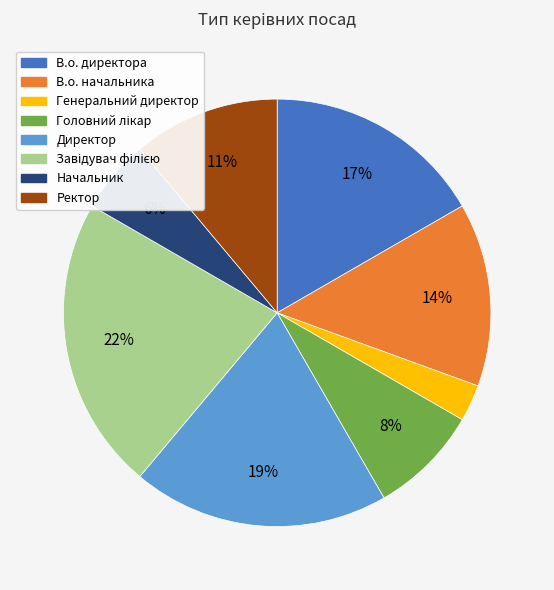

Combined, do В.о. начальника and Директор account for over 50%?

No